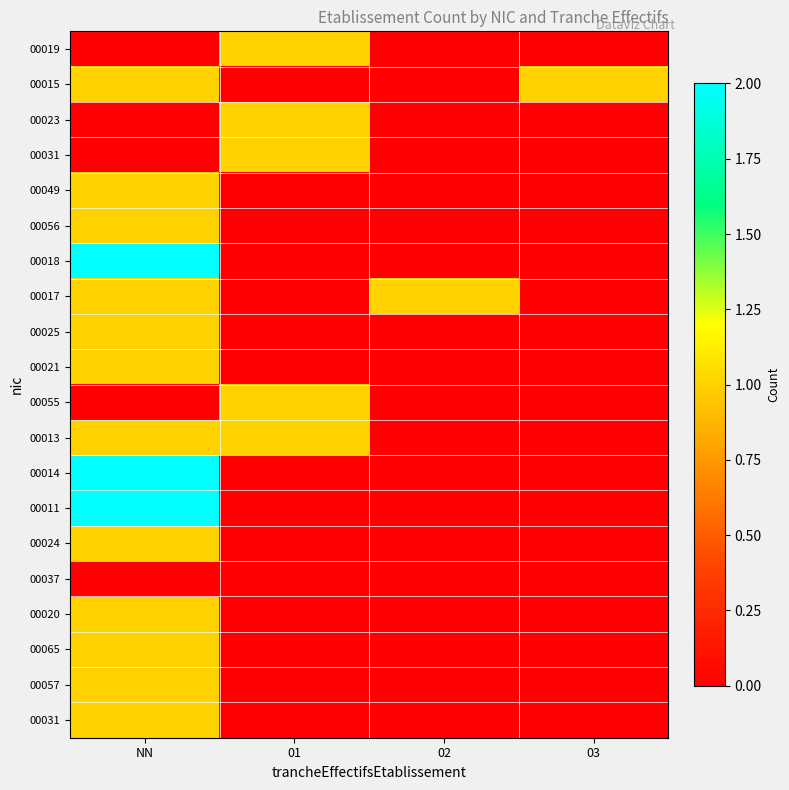

At which category is the sum across all series the highest?

NN